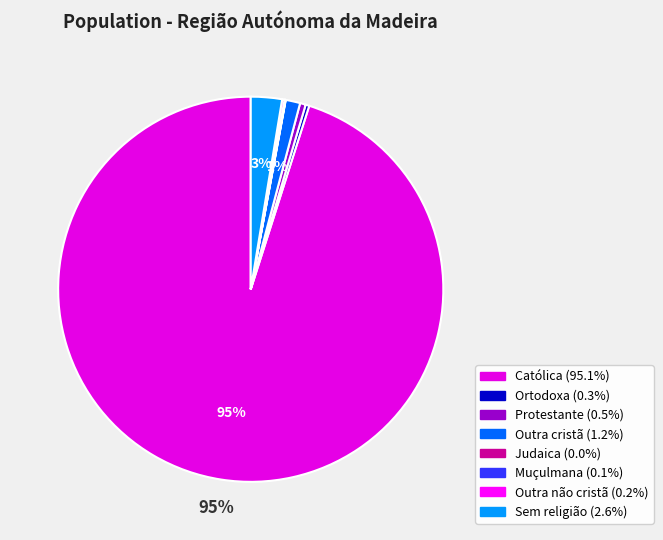

Is there any slice that represents more than half of the pie?

Yes